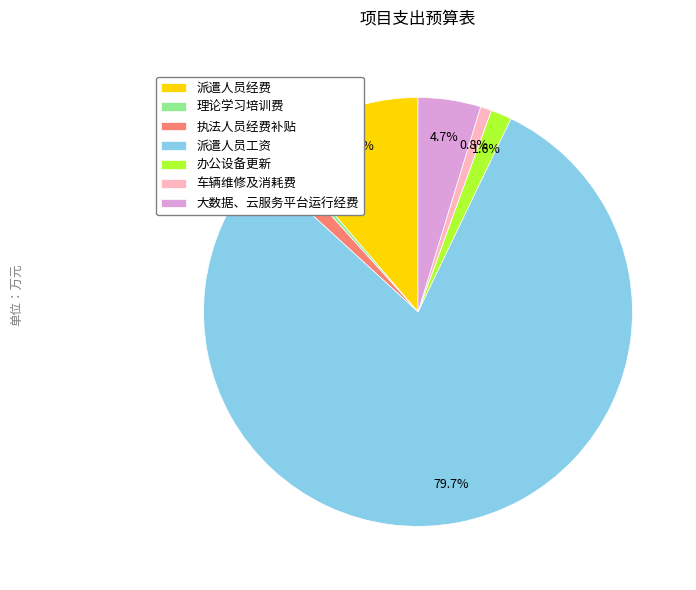

Which category has the biggest portion of the pie?

派遣人员工资